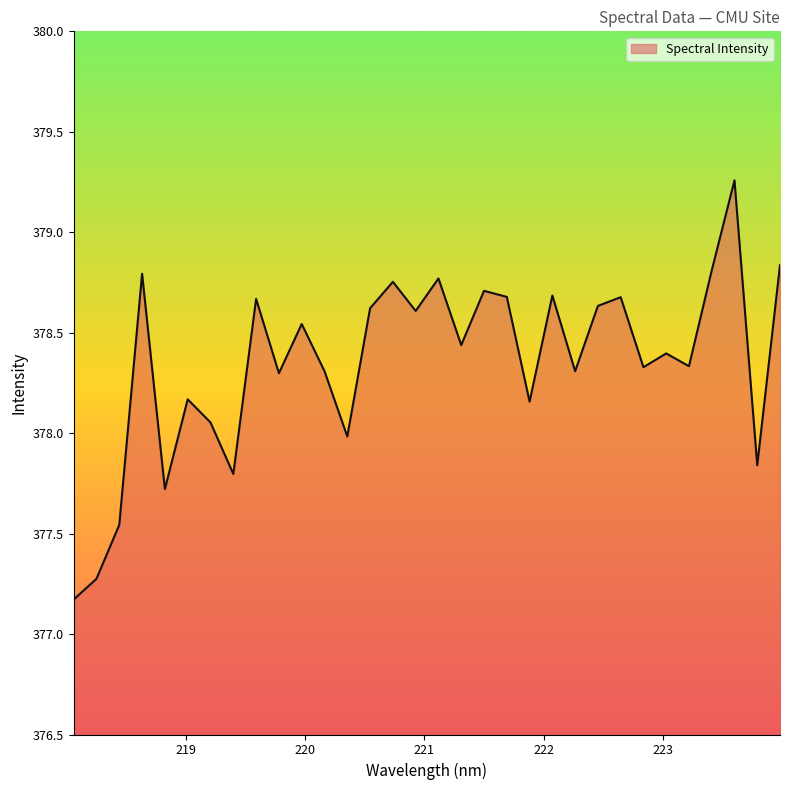

What is the smallest value displayed?

377.2